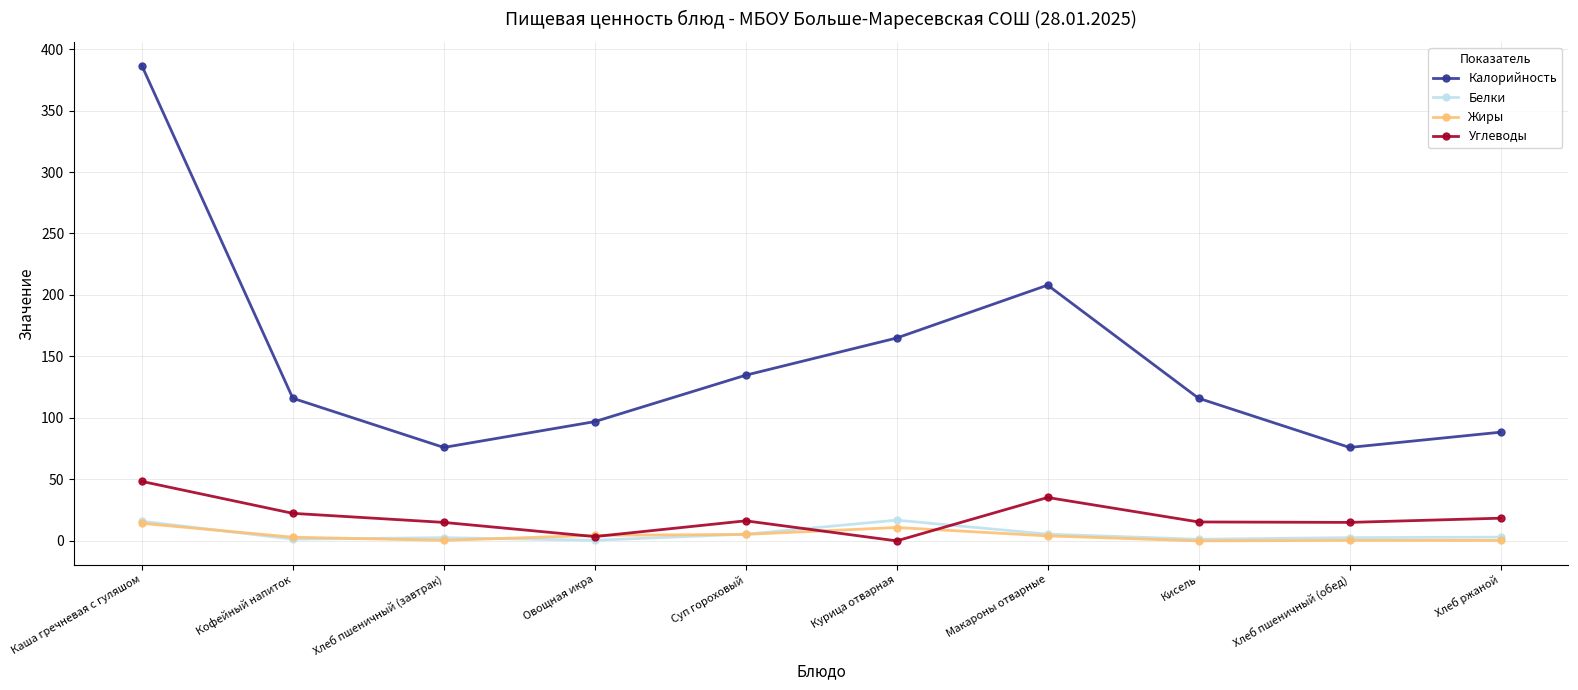

Which series changed the most between Кисель and Хлеб пшеничный (обед)?

Калорийность